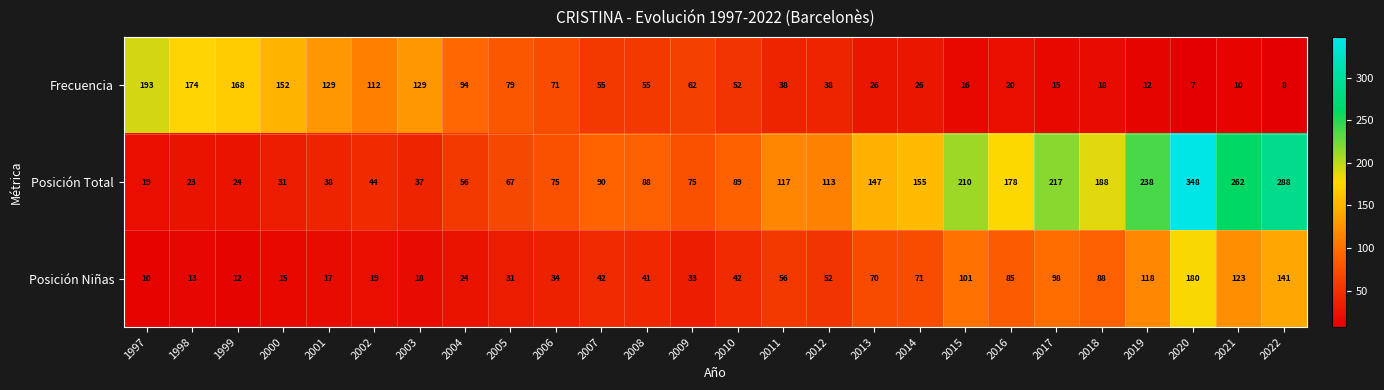

How many distinct data groups are displayed?

3